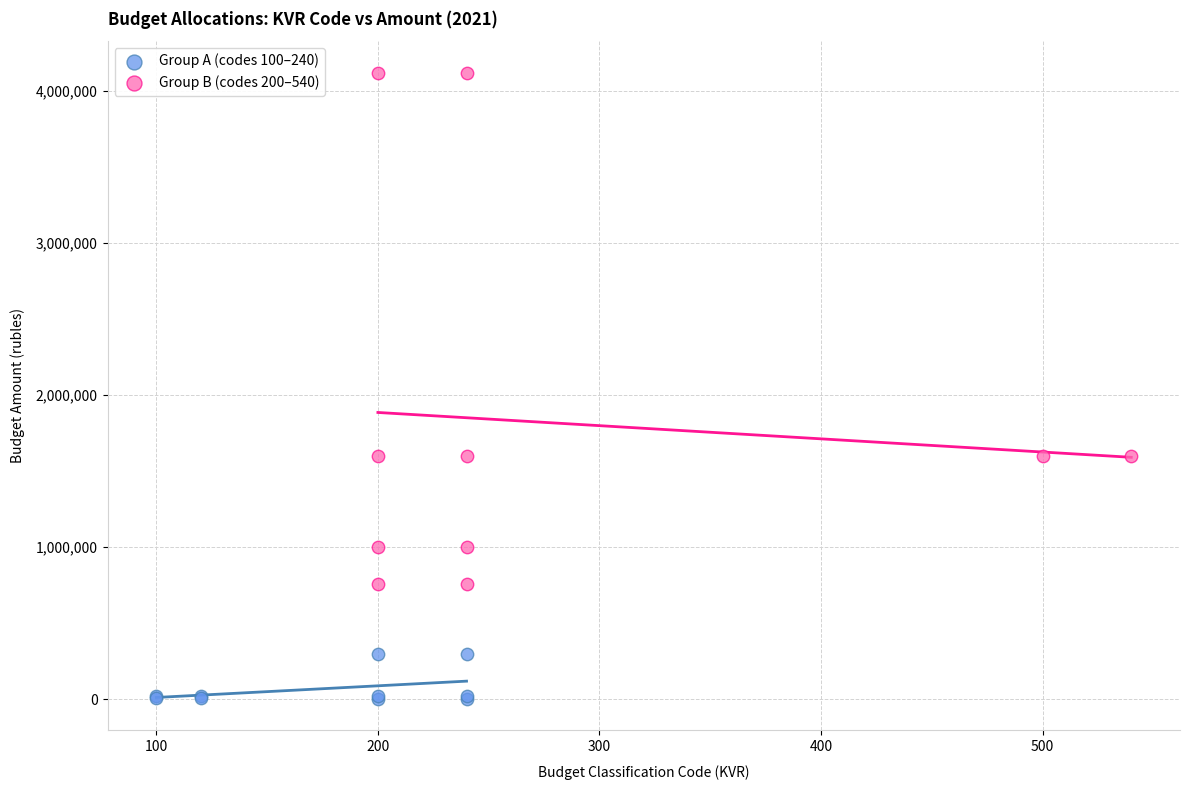

Which series reaches the maximum Y coordinate?

Group B (codes 200–540)